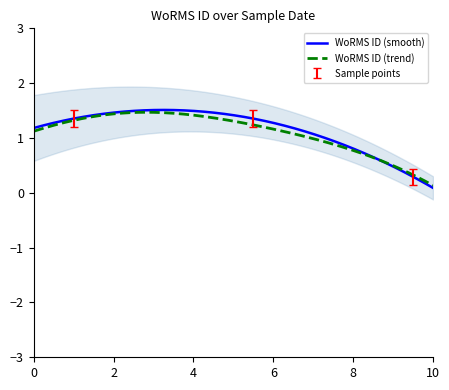

What is the highest value of the WoRMS ID (trend) series?

1.5